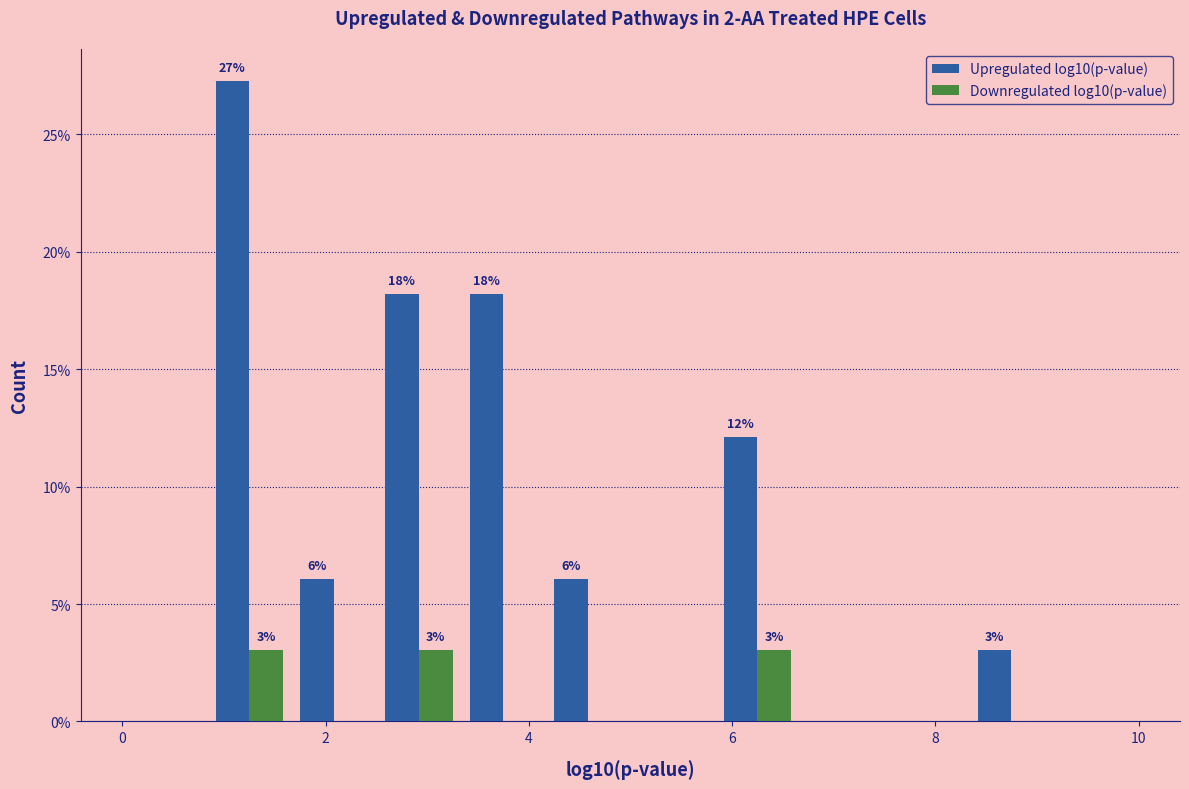

In the Upregulated log10(p-value) series, which range on the x-axis has the tallest bar?

0.8 to 1.6